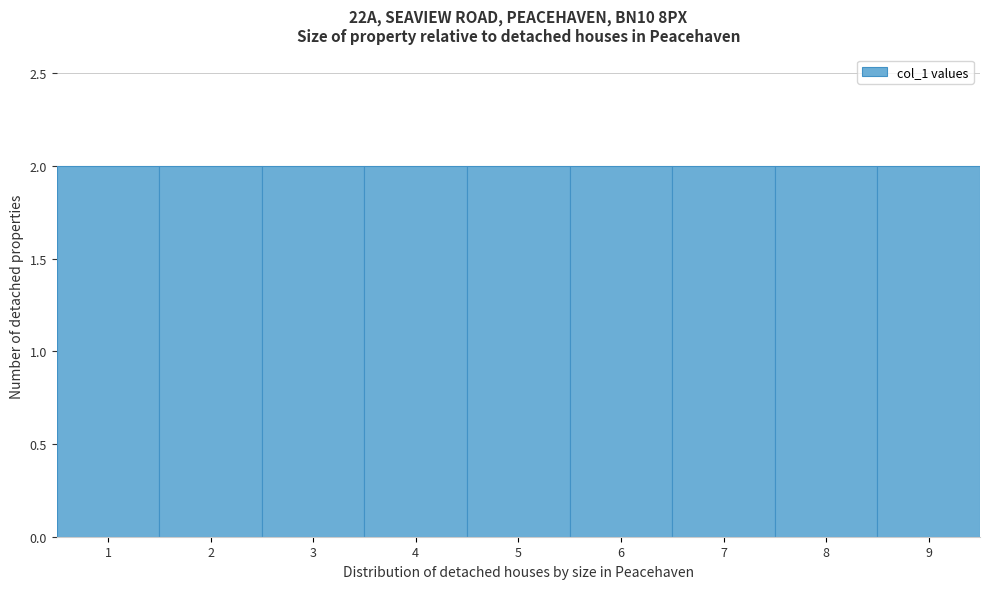

Reading left to right, list every bar in this chart as the range it spans on the x-axis followed by its height. The values are not printed on the chart, so give them approximately, as read against the axis.

0.5 to 1.5: 2
1.5 to 2.5: 2
2.5 to 3.5: 2
3.5 to 4.5: 2
4.5 to 5.5: 2
5.5 to 6.5: 2
6.5 to 7.5: 2
7.5 to 8.5: 2
8.5 to 9.5: 2